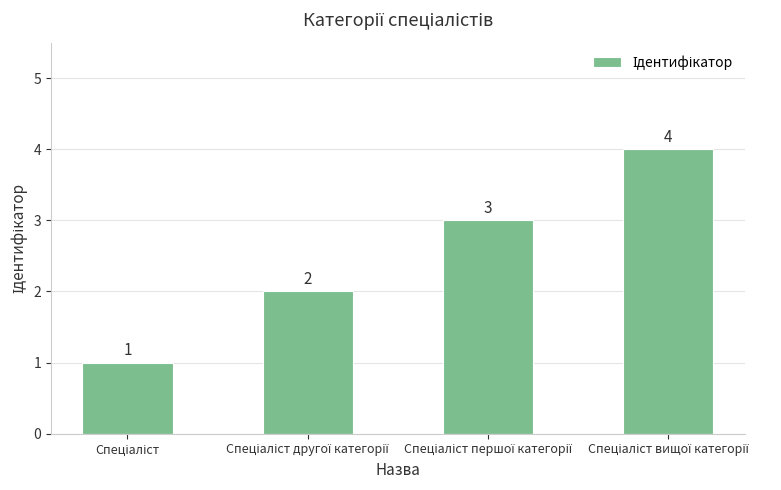

Are the bars grouped side by side (vs. stacked)?

No